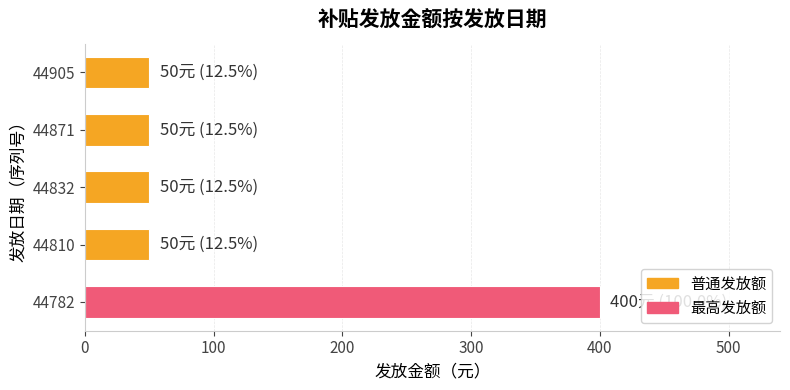

Reading top to bottom, transcribe all the data shown in this chart.

50	50	50	50	400